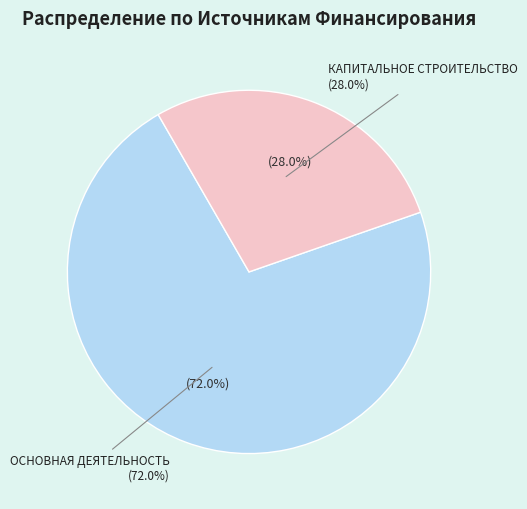

Does any single category account for the majority?

Yes